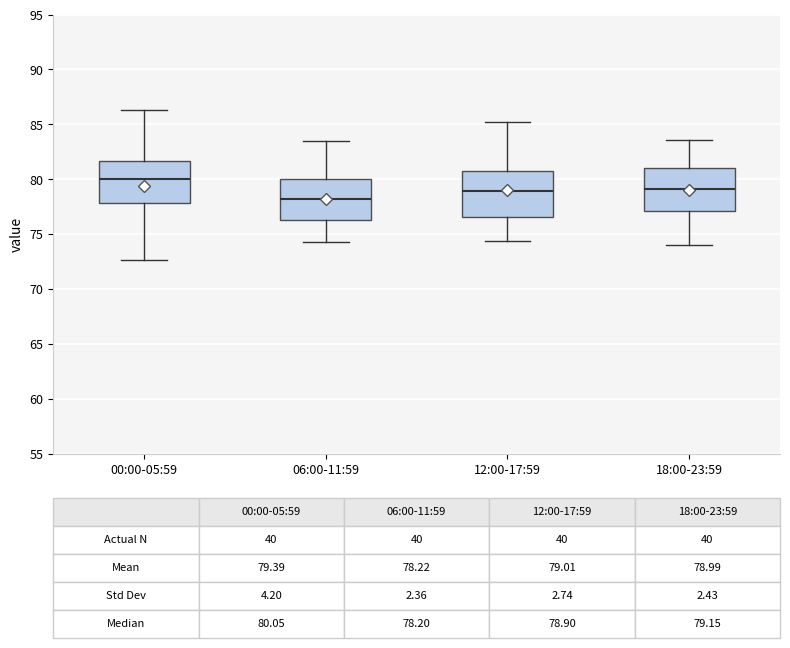

Which box's median line is the highest?

00:00-05:59